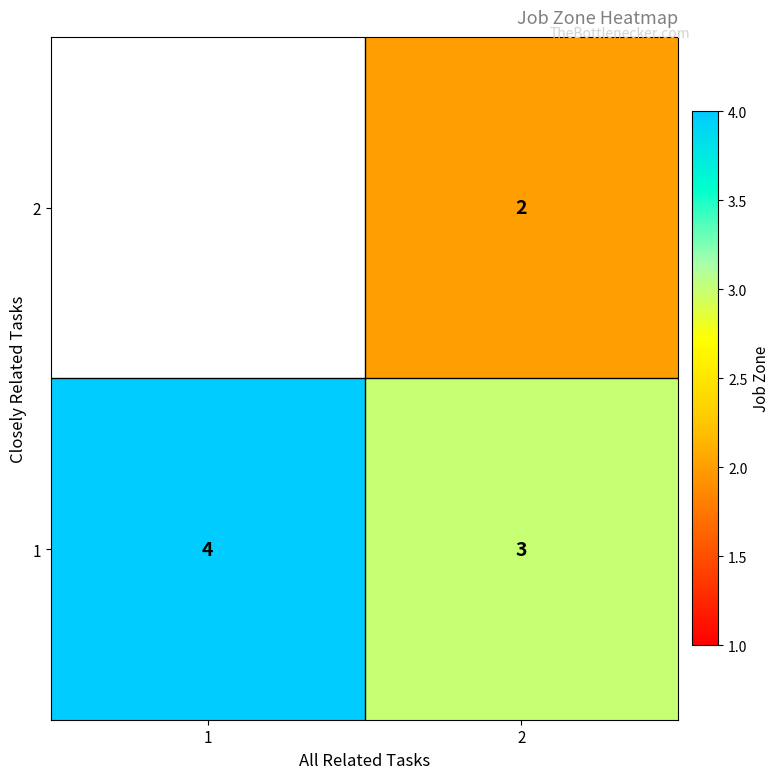

Where is 1 nearest to the value 3?

2